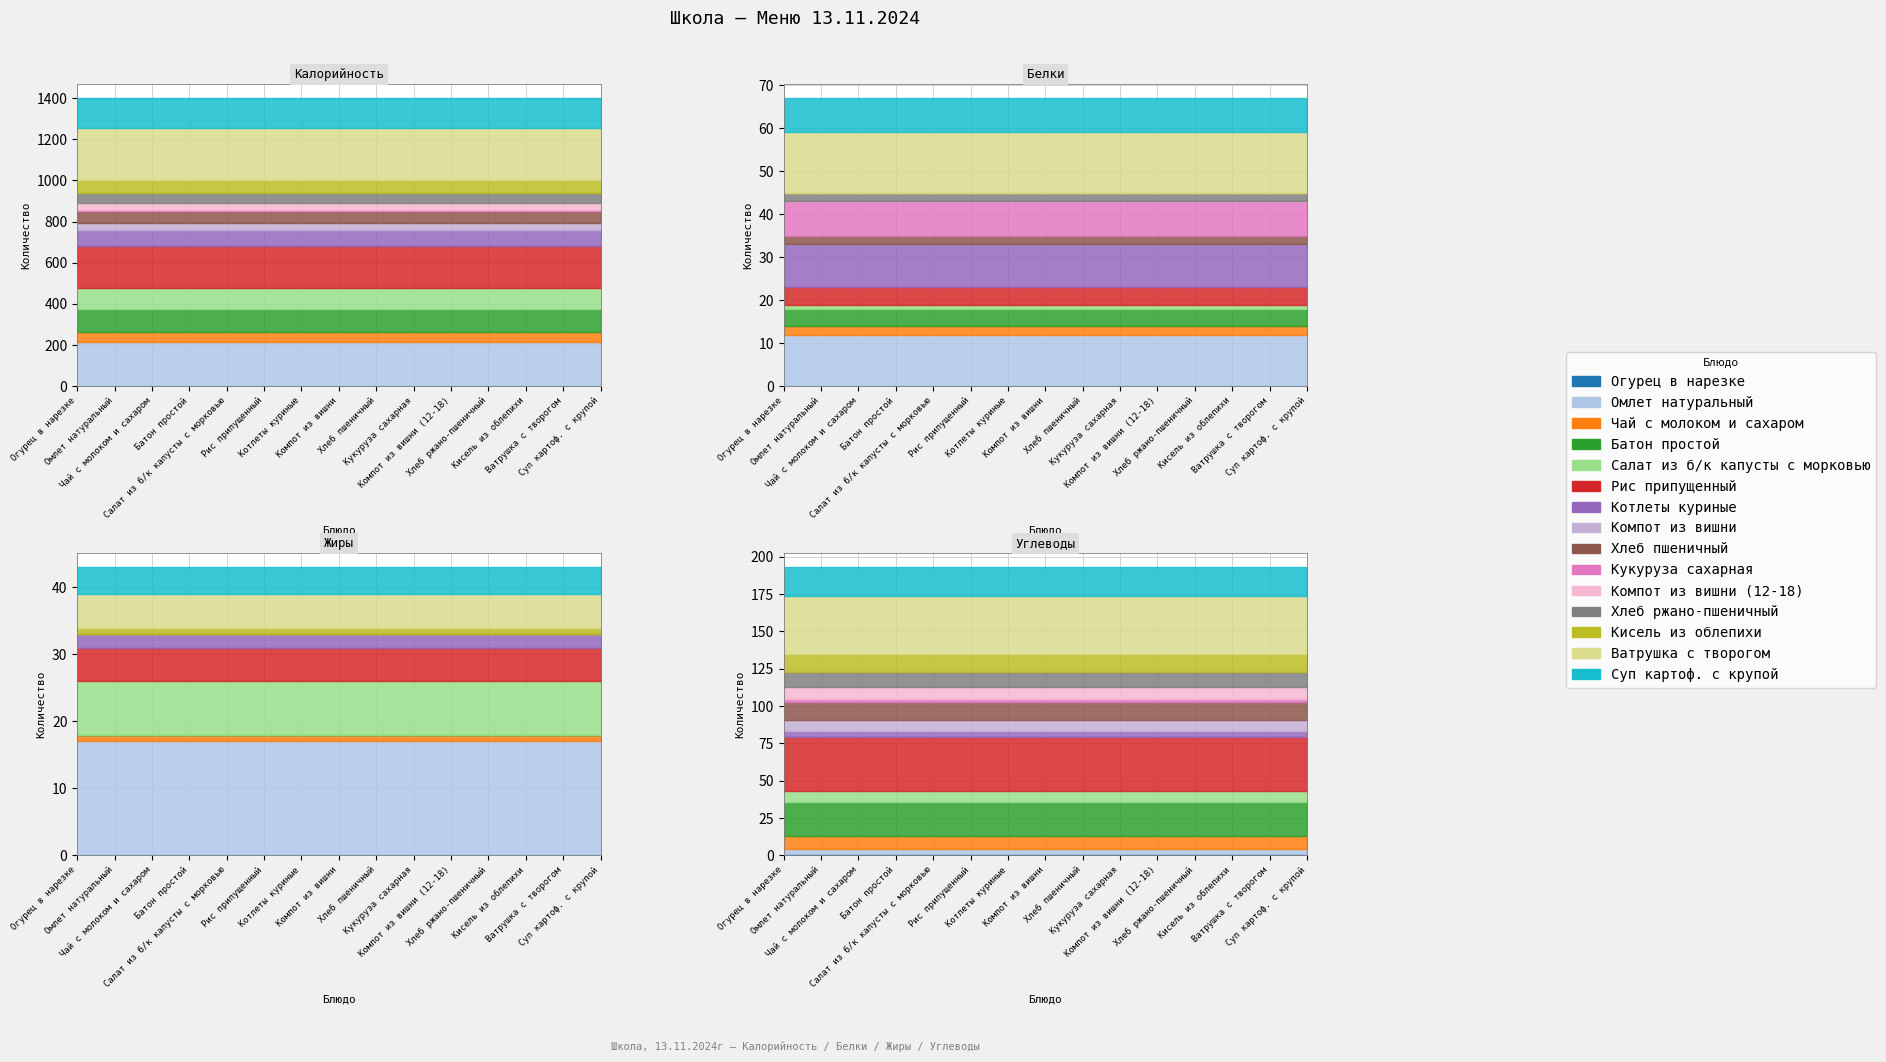

Does the chart display data point markers on the line(s)?

No